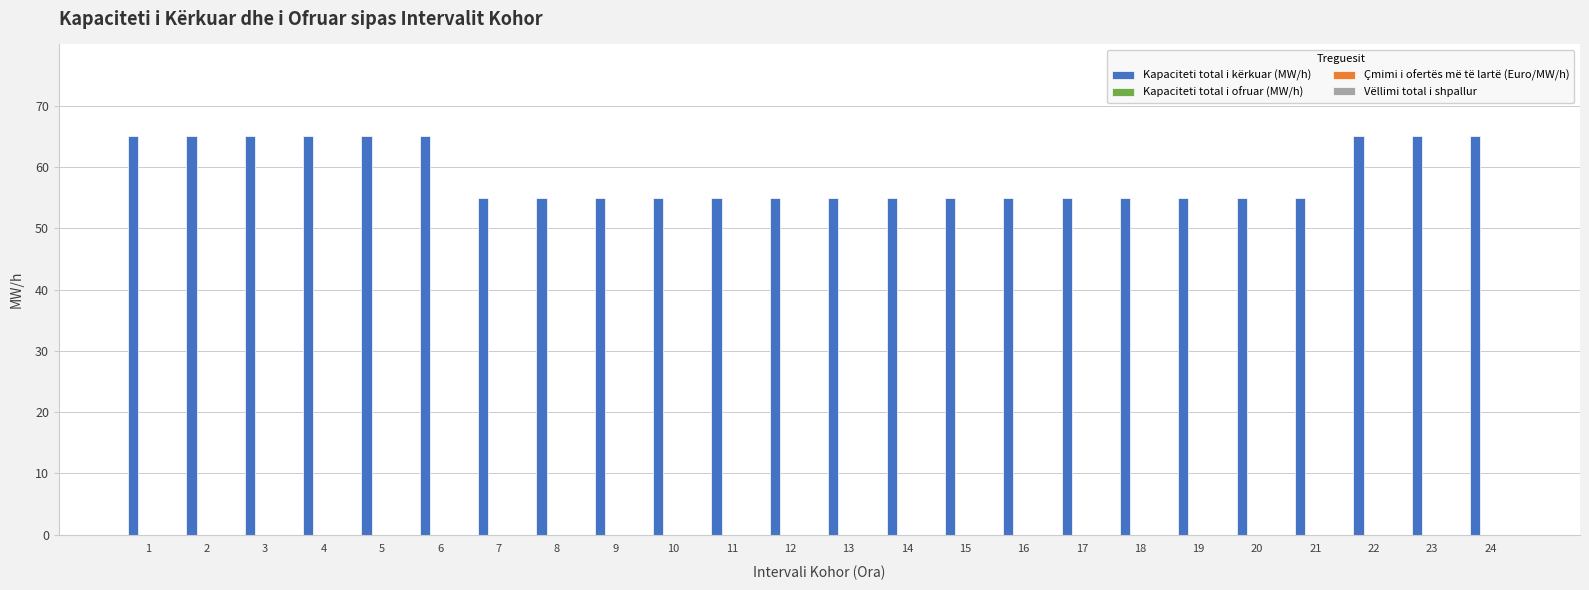

What is the smallest value displayed?

55